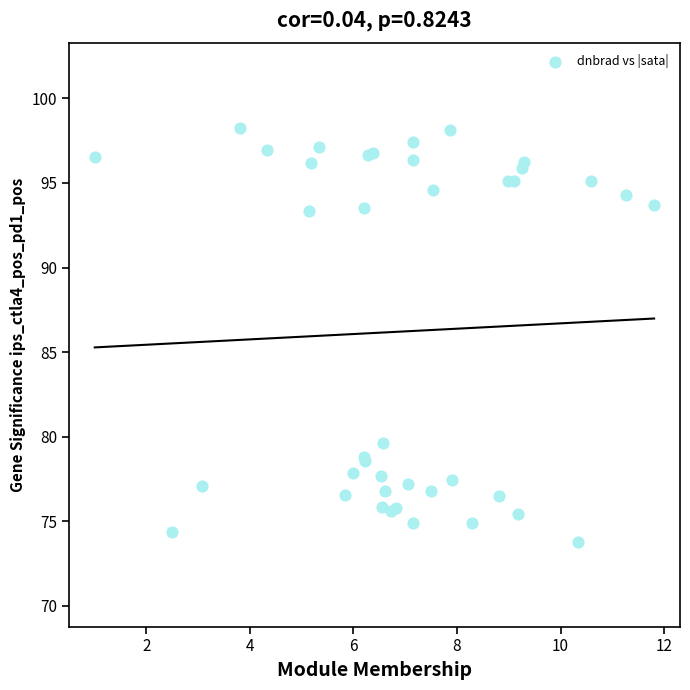

What Y value in the scatter plot is closest to 86?

79.6